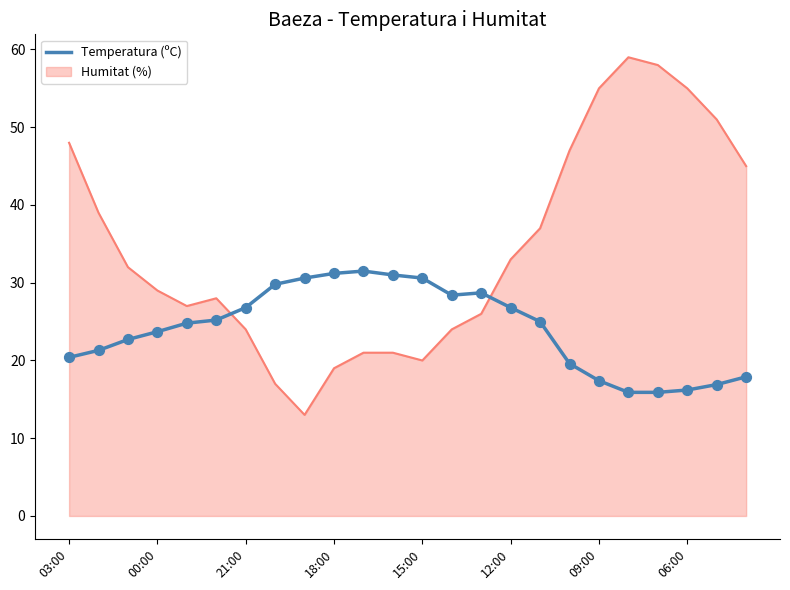

Which series has the widest spread of values?

Humitat (%)